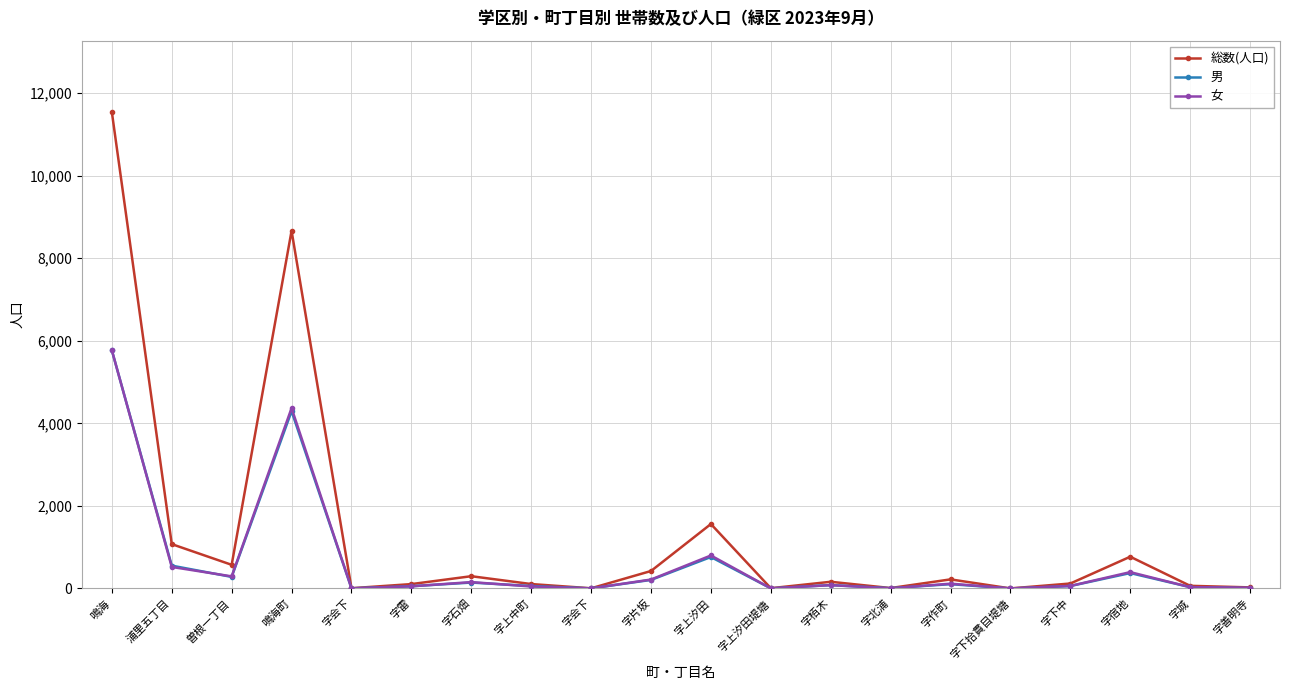

How many lines are shown in the chart?

3